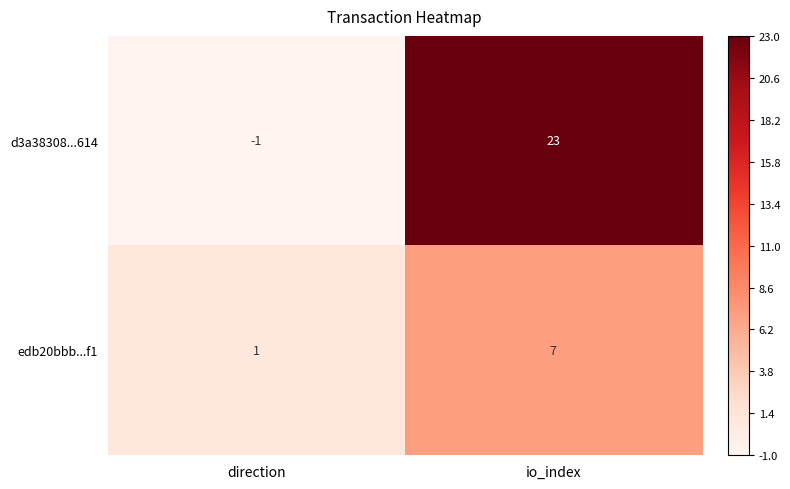

What is the spread (max minus min) of values at io_index?

16